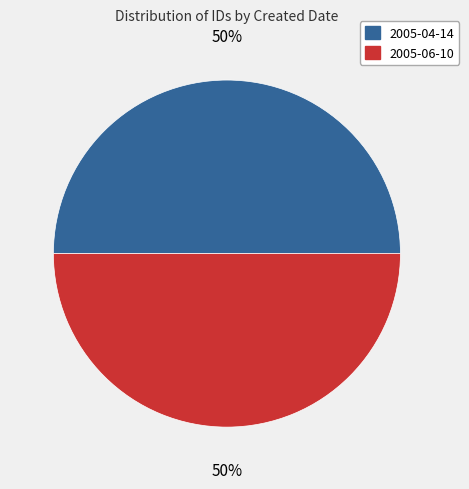

To the nearest percent, what portion does 2005-06-10 represent?

50%